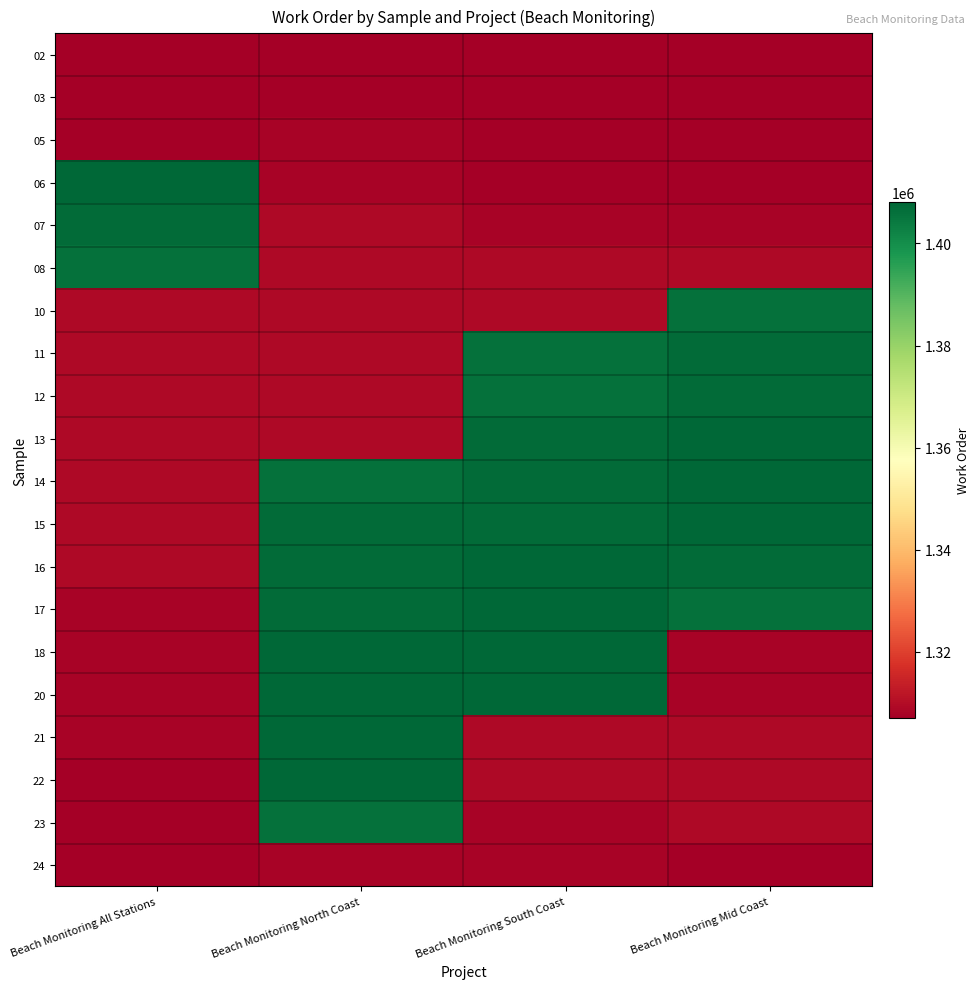

Which category has the lowest value across all series?

Beach Monitoring Mid Coast